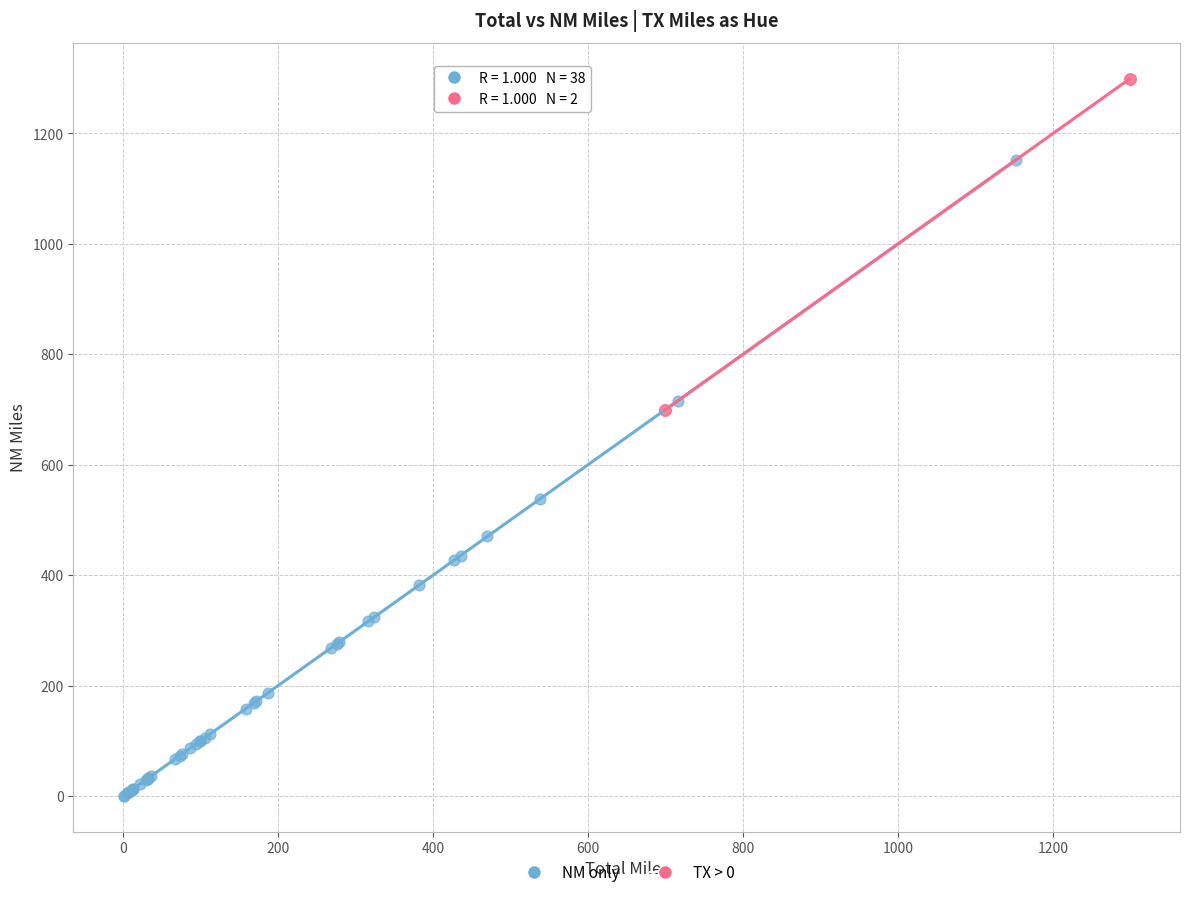

Which series has the largest Y range (max minus min)?

NM only